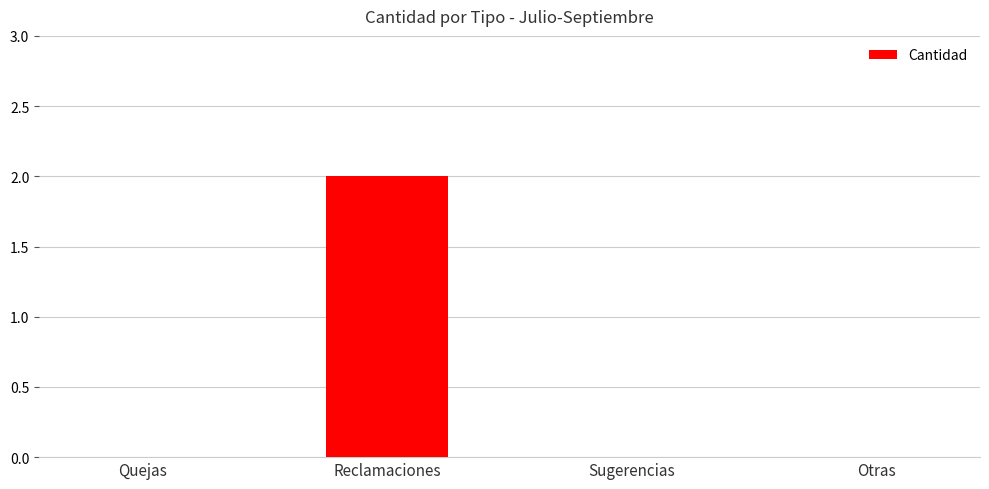

What is the change in value from Quejas to Reclamaciones?

+2